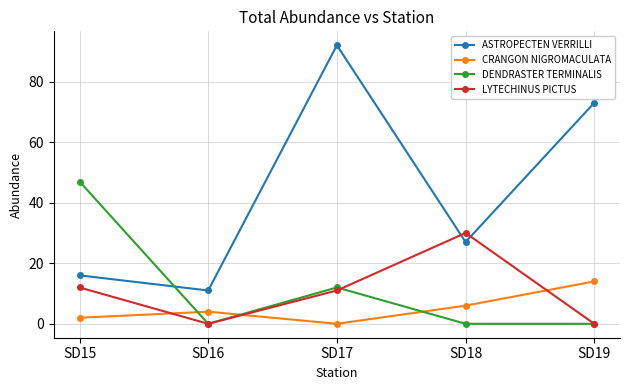

At how many categories does at least one series exceed 38?

3